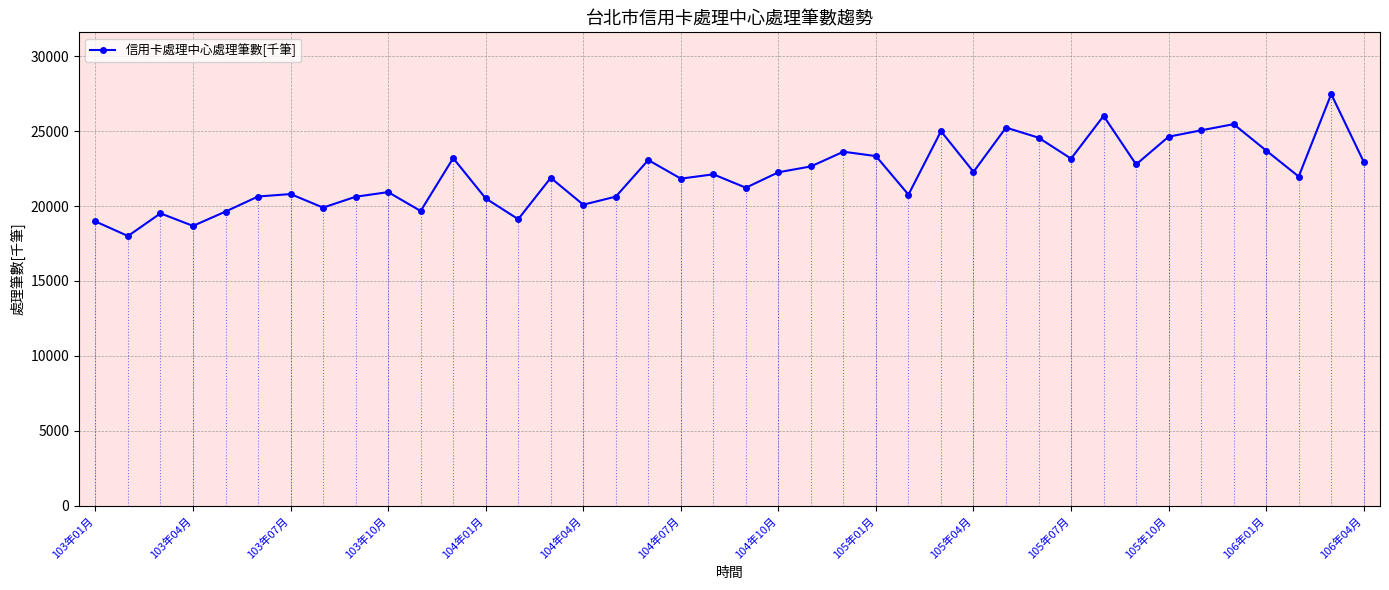

True or false: the data has more than 2 interior local peaks.

True